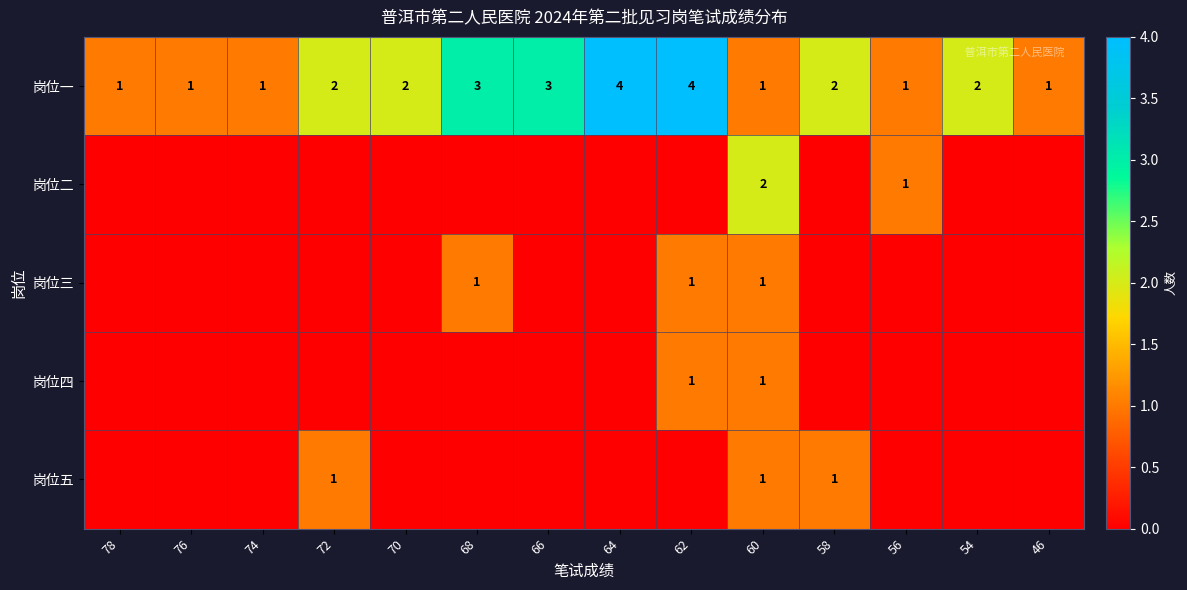

What is the sum of the 岗位一 values at 58 and 56?

3